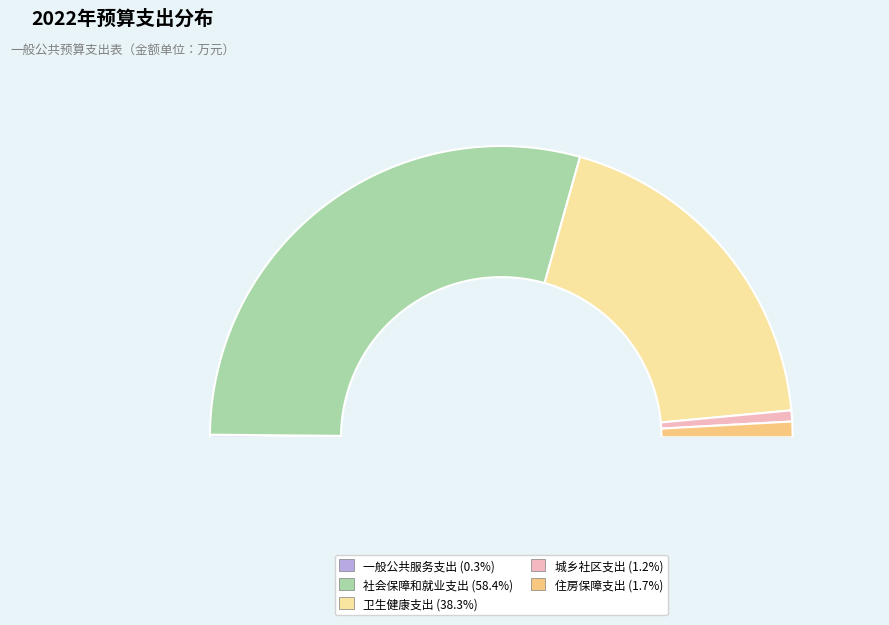

Rank the categories by value from highest to lowest.

社会保障和就业支出, 卫生健康支出, 住房保障支出, 城乡社区支出, 一般公共服务支出